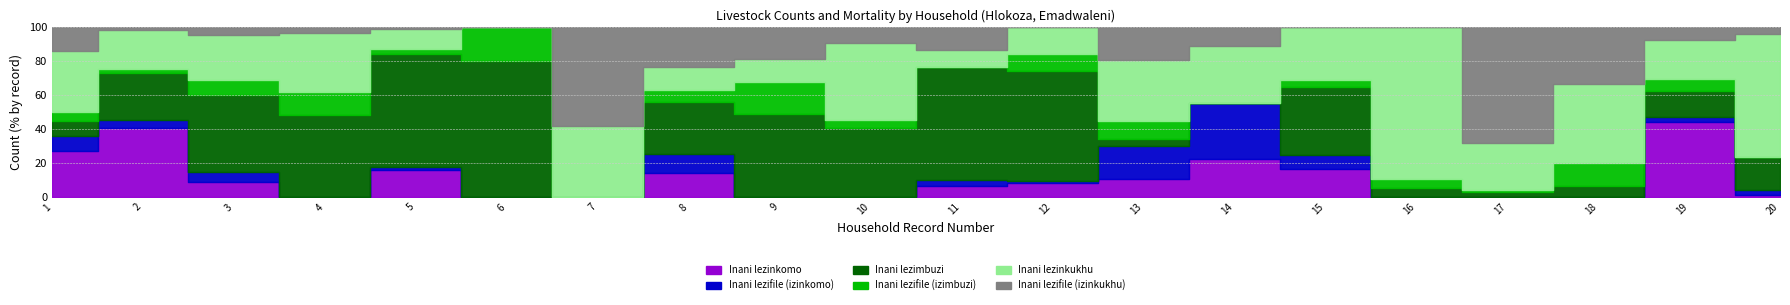

Does the chart display data point markers on the line(s)?

No